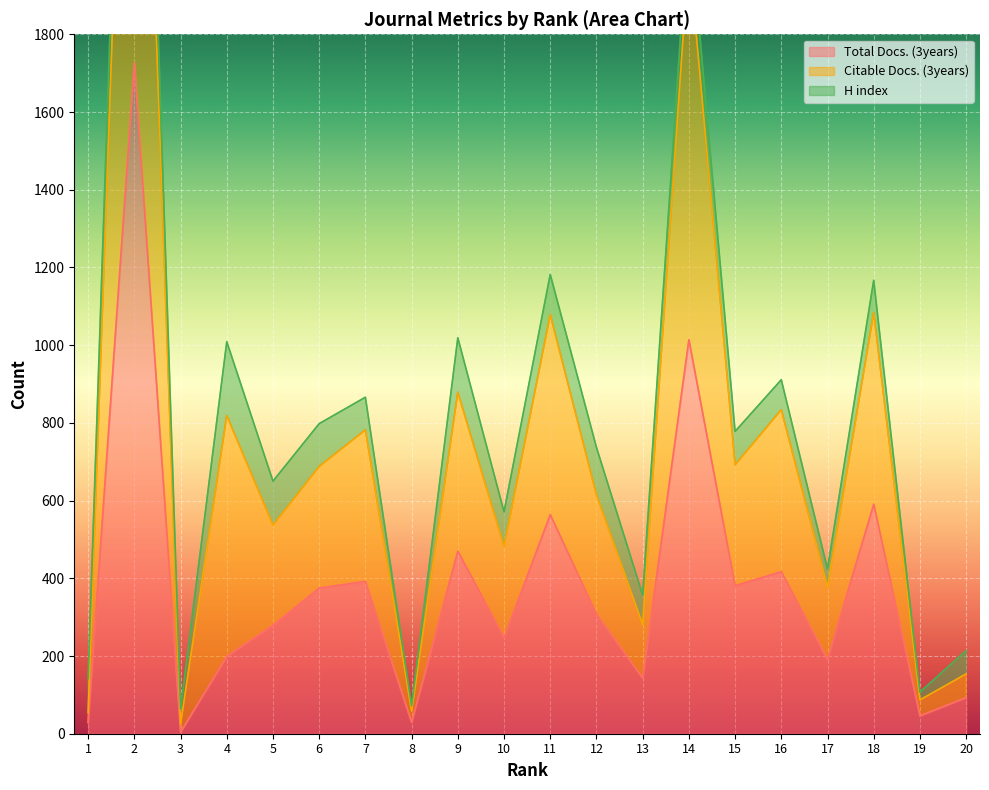

What is the difference between the highest and lowest values at 2?

1937